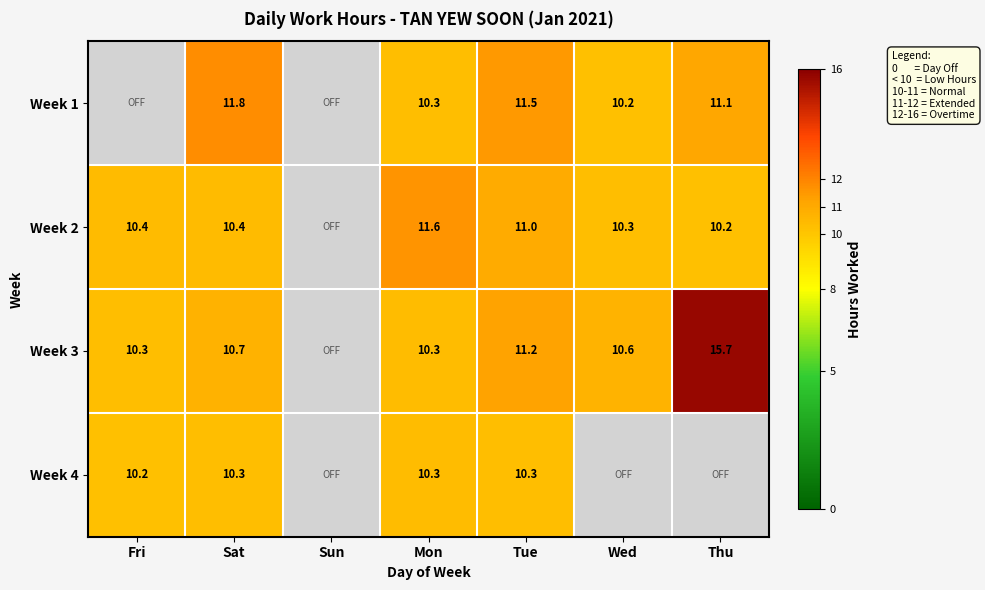

Is the value of Week 4 at Fri greater than the value of Week 3 at Wed?

No